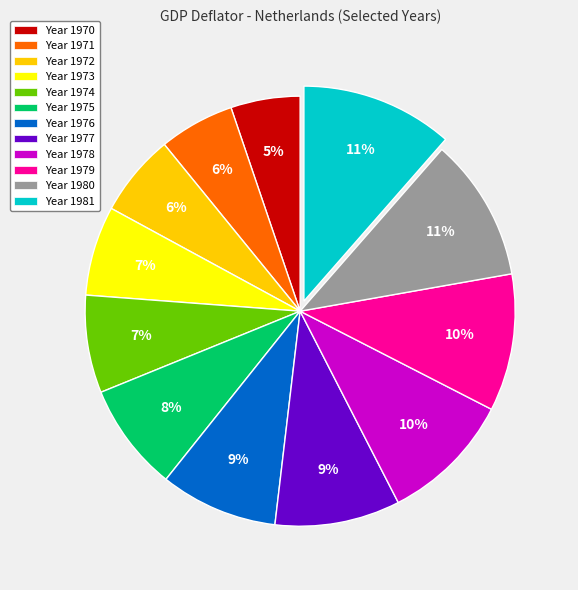

Between Year 1972 and Year 1981, which is larger?

Year 1981